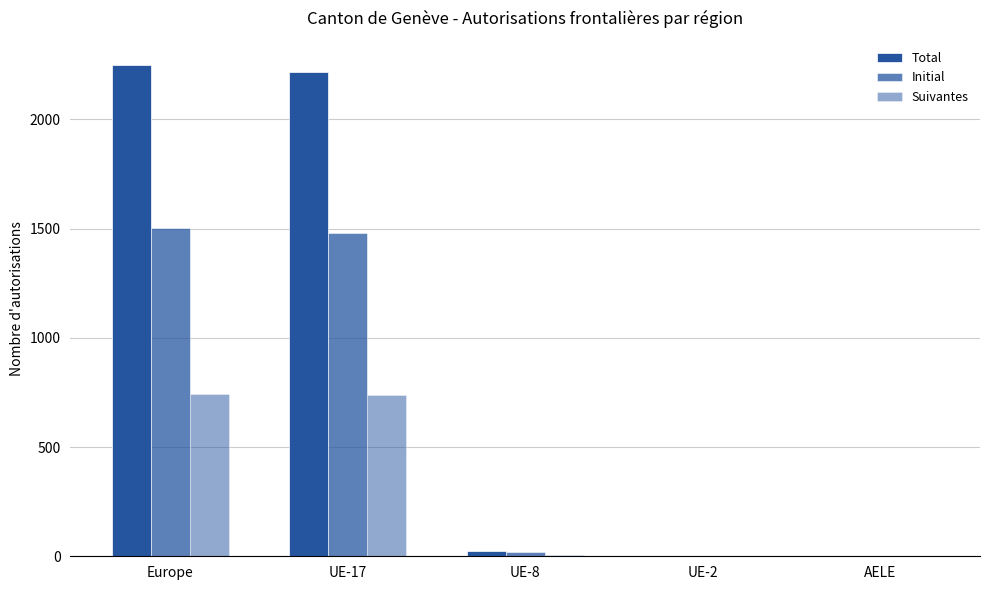

Is the value of Initial at UE-17 greater than the value of Total at UE-8?

Yes